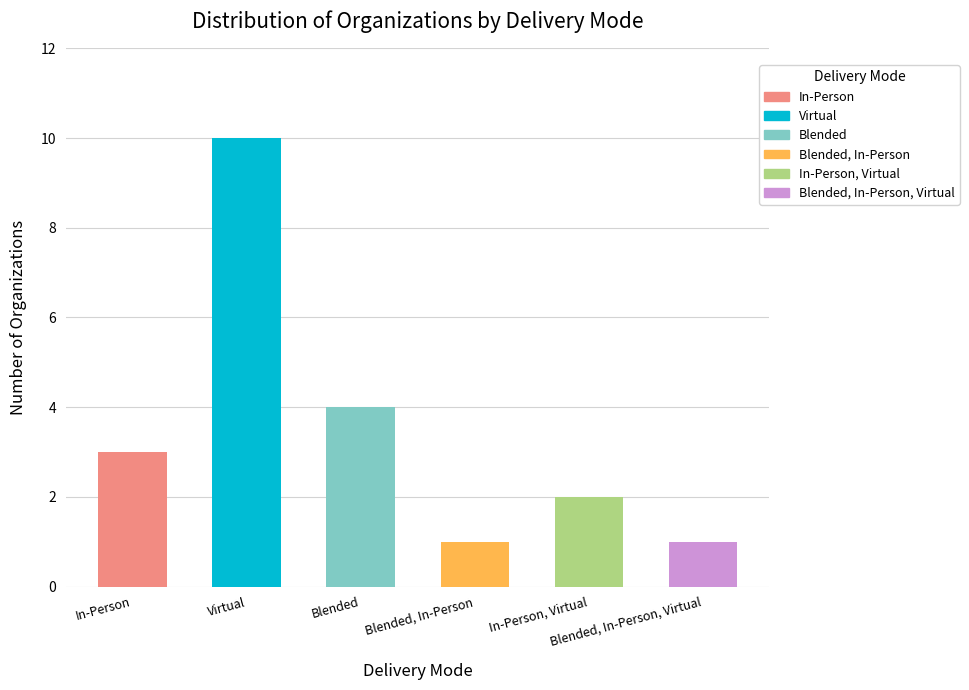

Reading left to right, transcribe all the data shown in this chart.

3	10	4	1	2	1